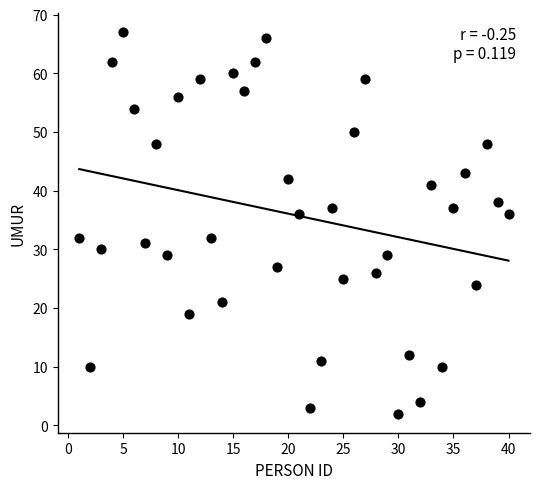

What is the range of X values (max minus min)?

39